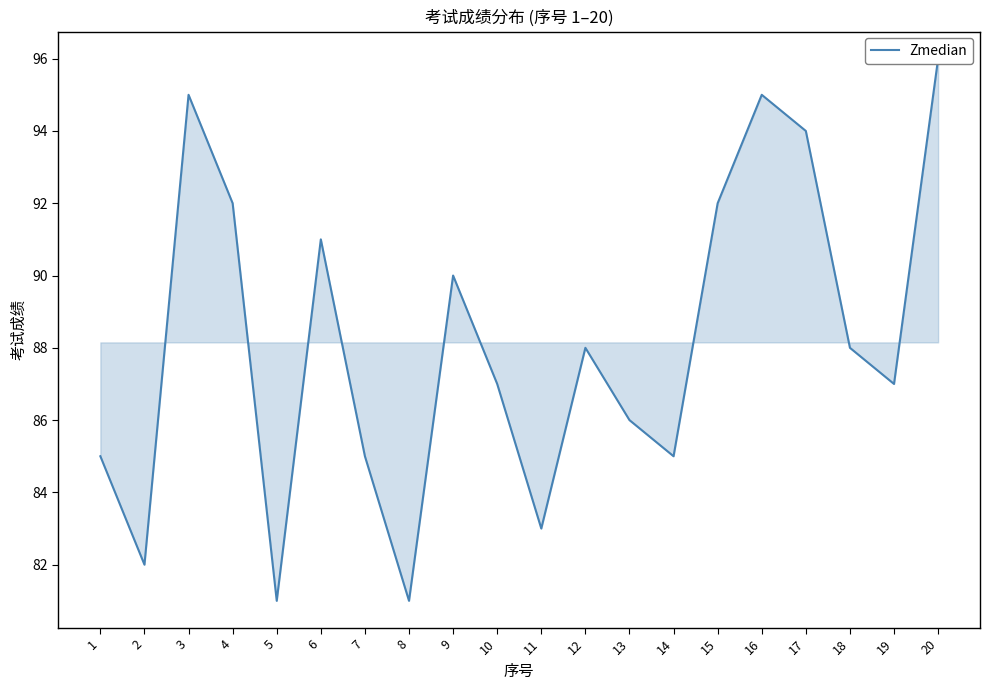

What is the sum of all values?

1763